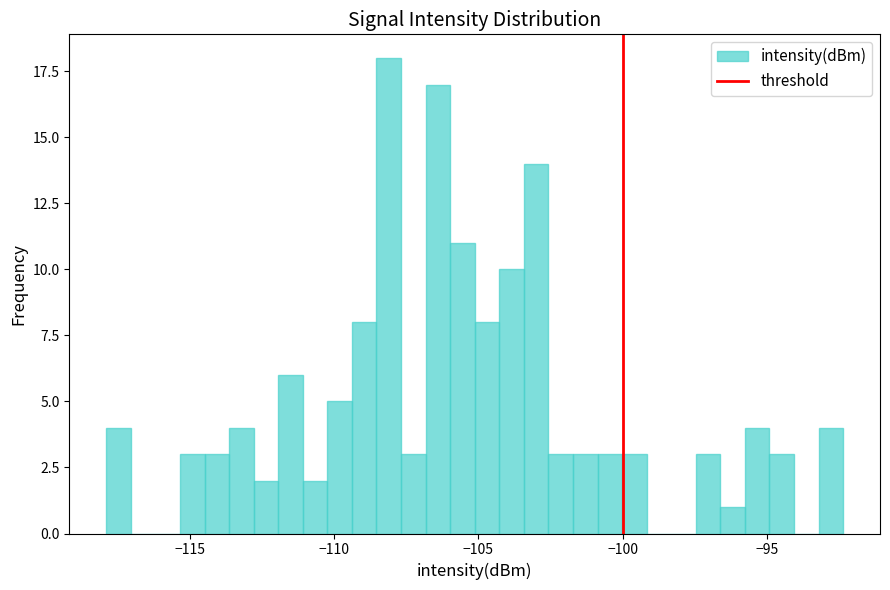

Around what value on the x-axis is the tallest bar? Give the approximate position of its centre, as read against the axis.

-108.0